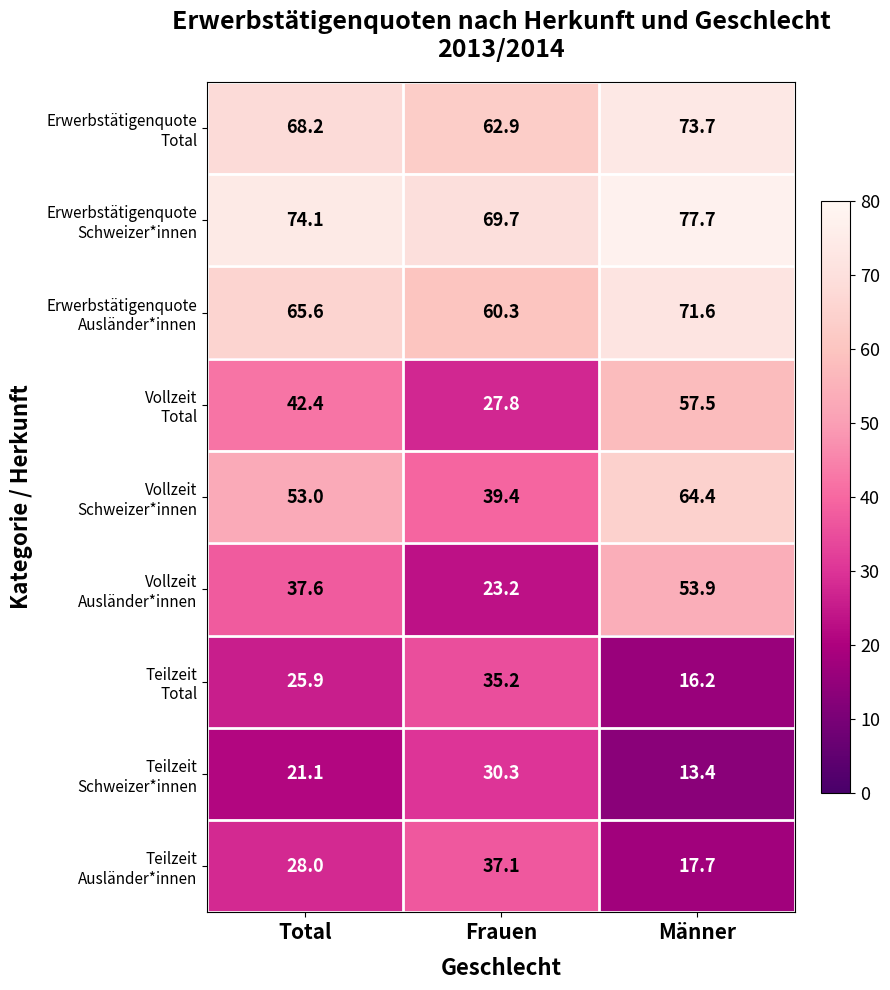

What is the spread (max minus min) of values at Total?

53.0